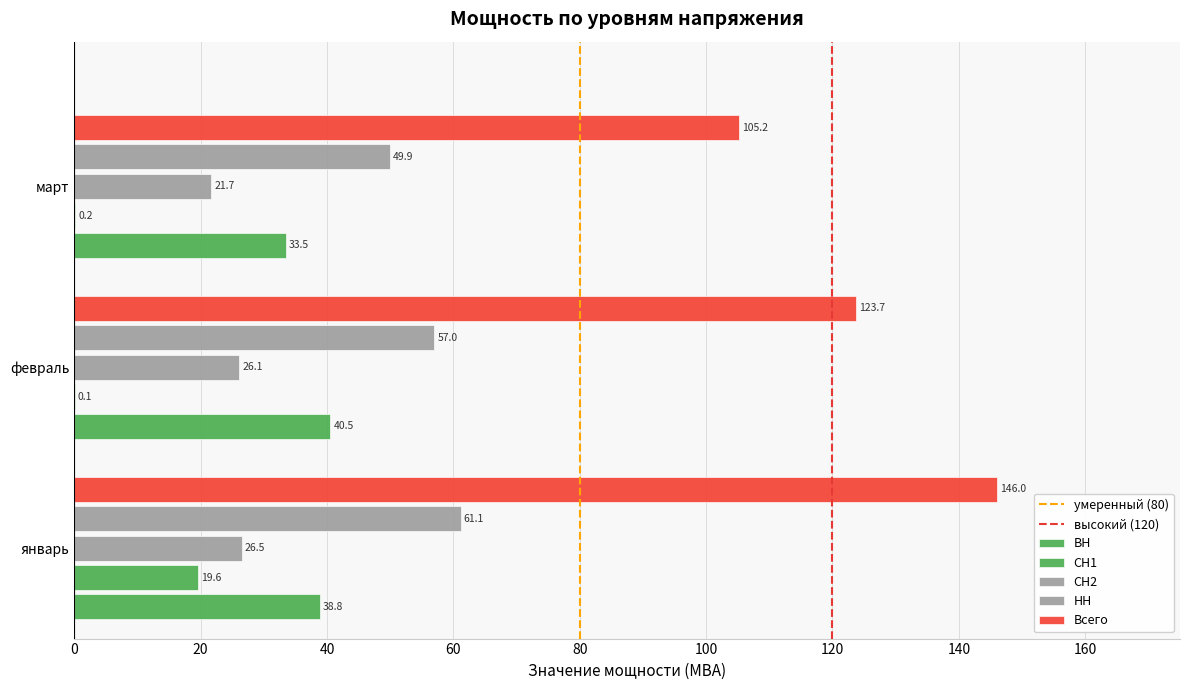

True or false: НН has a value of 12.0 at март.

False